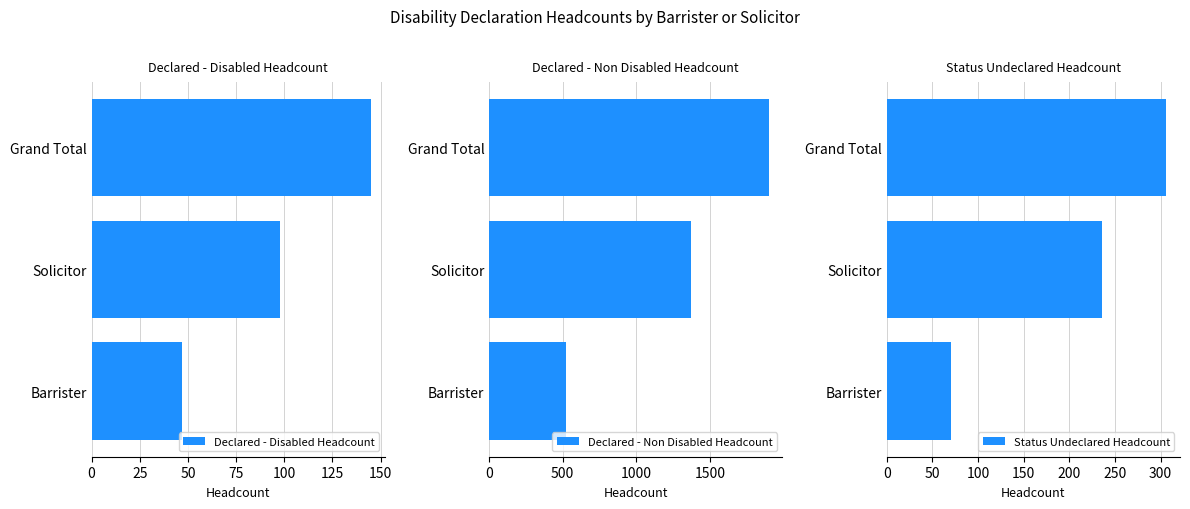

Is it true that Declared - Non Disabled Headcount equals 185 at Barrister?

False